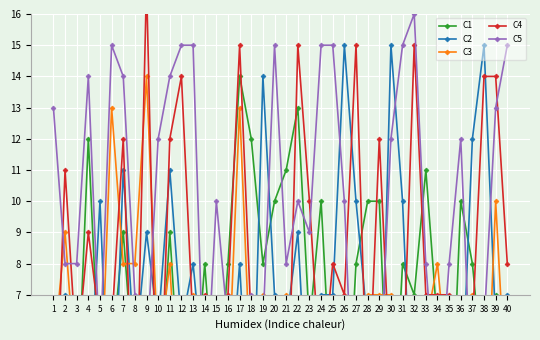

Which series has the largest range (max minus min)?

C4